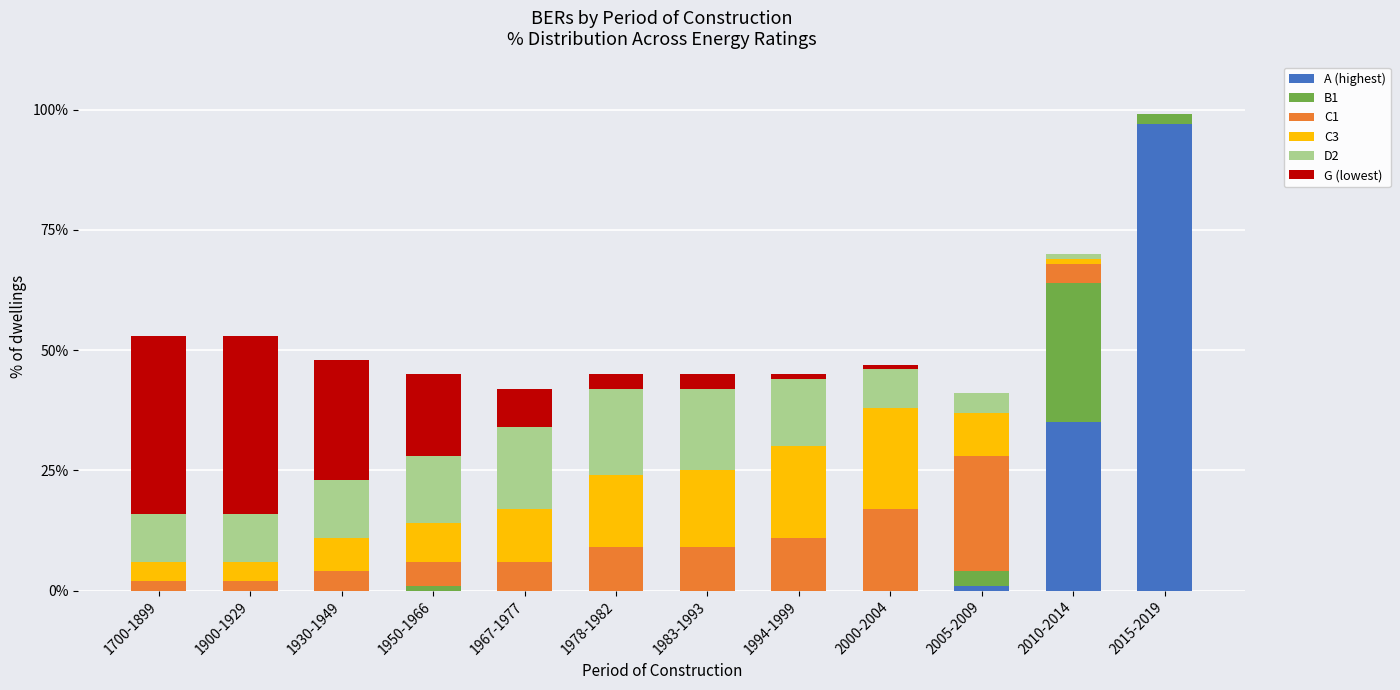

How many distinct data groups are displayed?

6